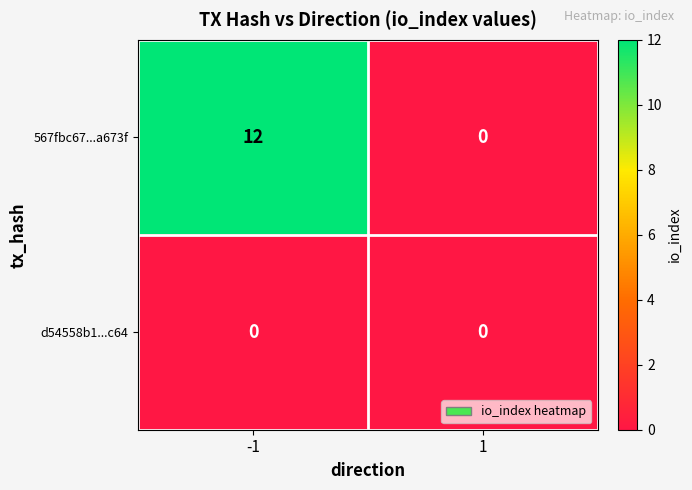

The value of 567fbc67...a673f at -1 is 12. True or false?

True